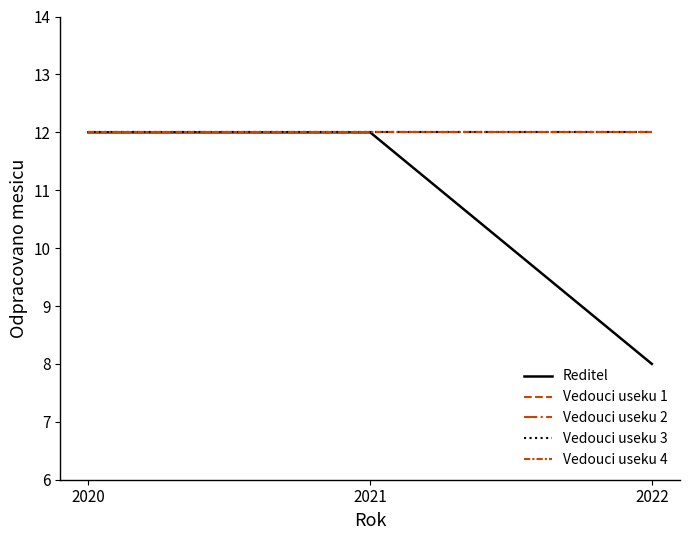

Reading left to right, list all the values displayed in this chart.

Reditel: 12	12	8
Vedouci useku 1: 12	12	12
Vedouci useku 2: 12	12	12
Vedouci useku 3: 12	12	12
Vedouci useku 4: 12	12	12